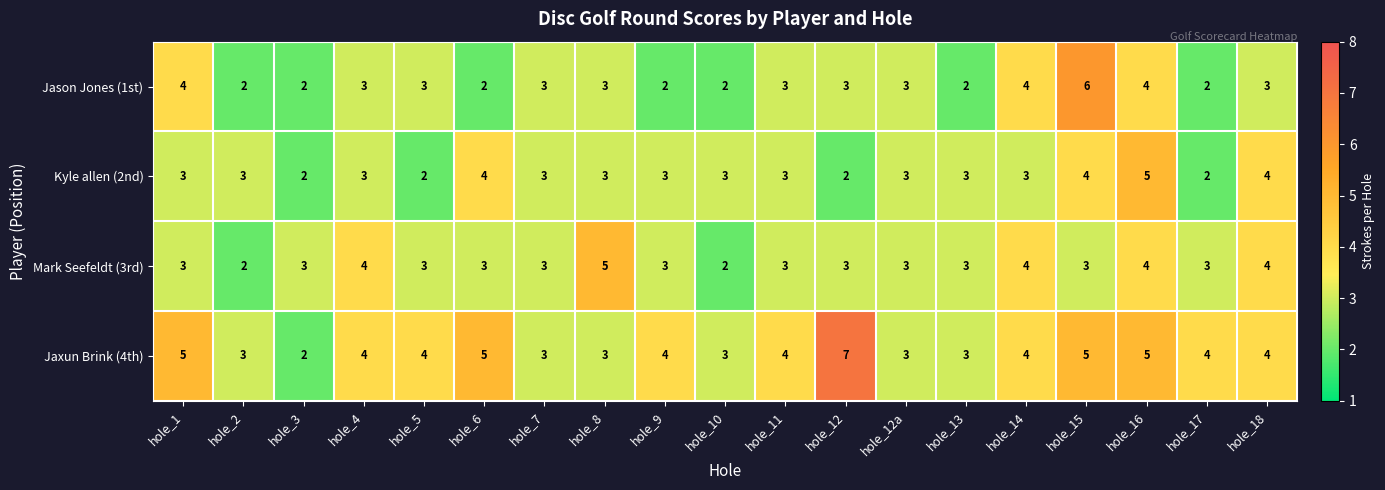

At which label does Jason Jones (1st) reach its peak?

hole_15